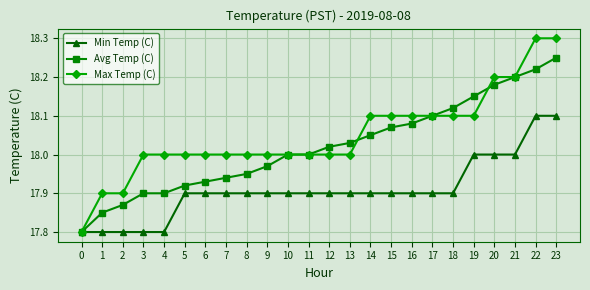

Is the value of Max Temp (C) at 8 greater than the value of Min Temp (C) at 5?

Yes